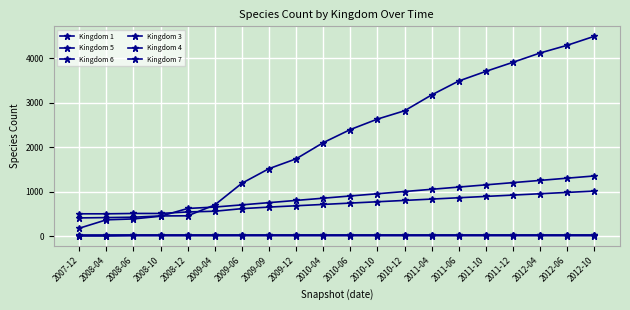

Between 2007-12 and 2008-12, which series saw the biggest shift?

Kingdom 6